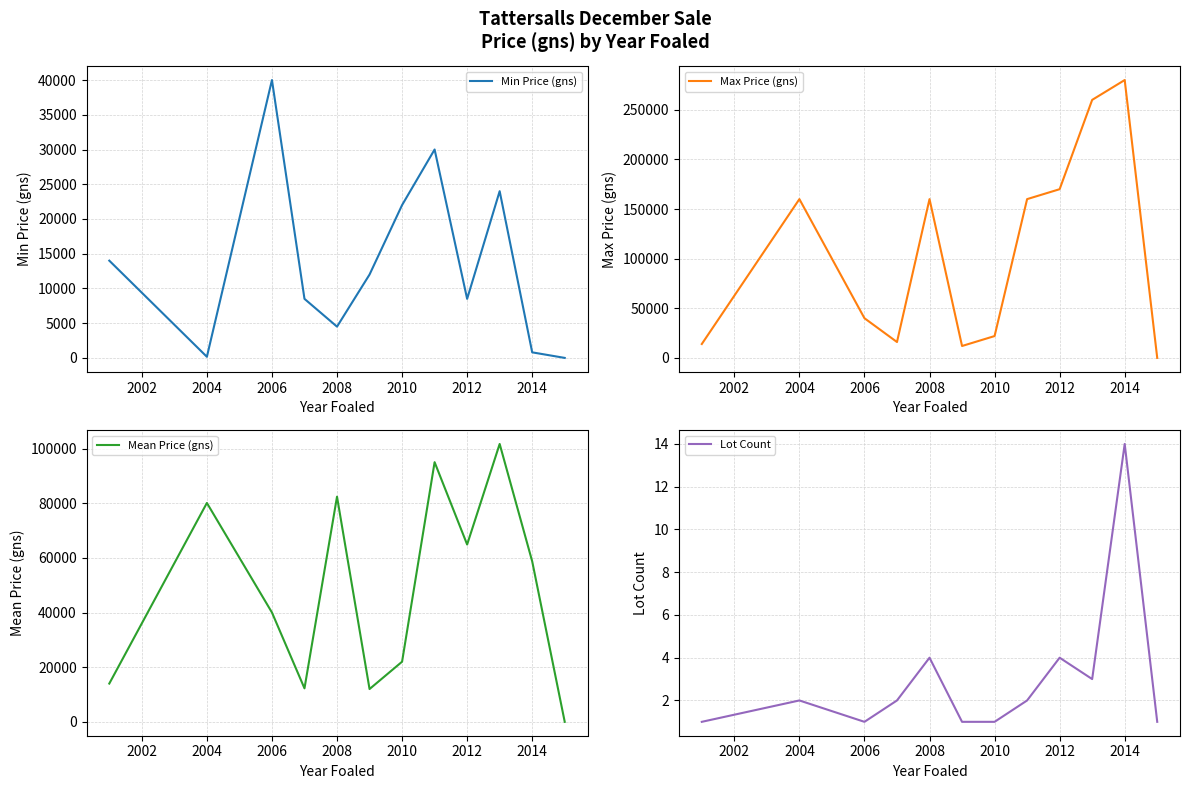

What is the maximum value for Min Price (gns)?

40000